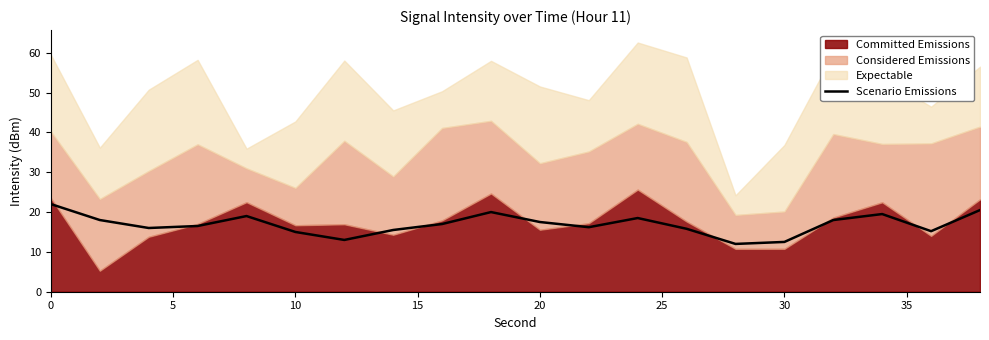

What is the minimum value for Scenario Emissions?

12.0